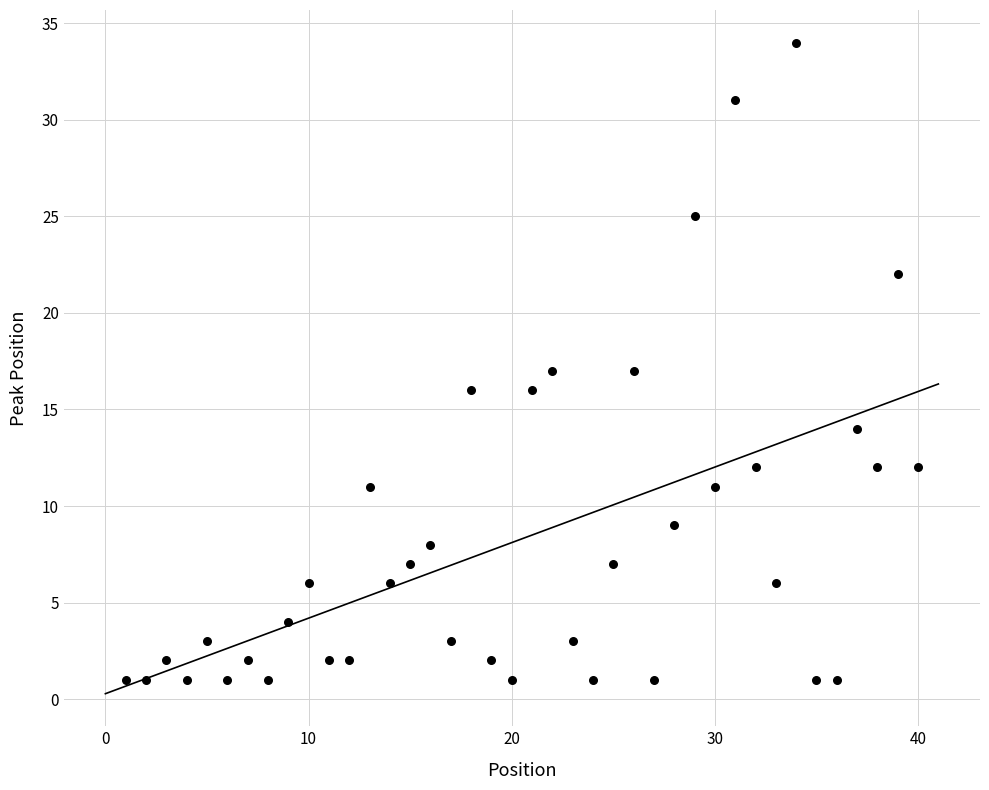

What is the range of X values (max minus min)?

39